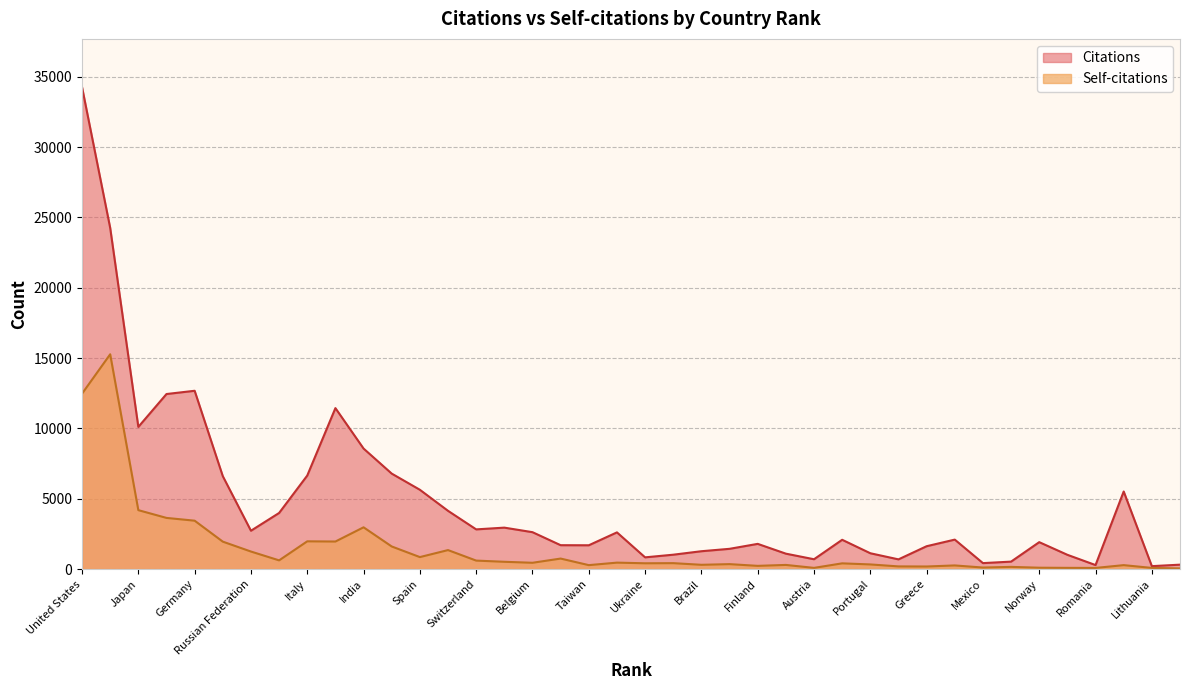

How many series are shown in this chart?

2